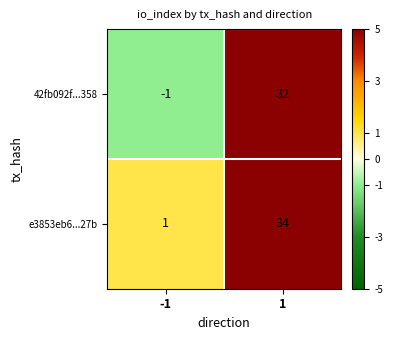

What is the spread (max minus min) of values at 1?

2